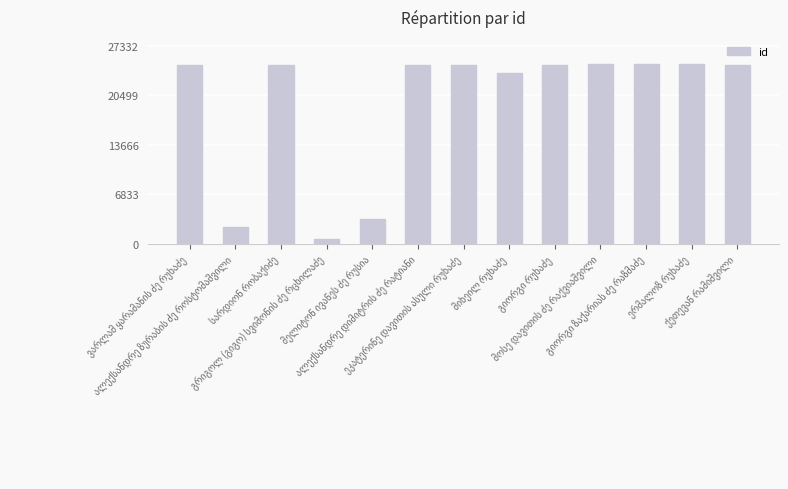

What is the value of the 11th bar from the left?

24846